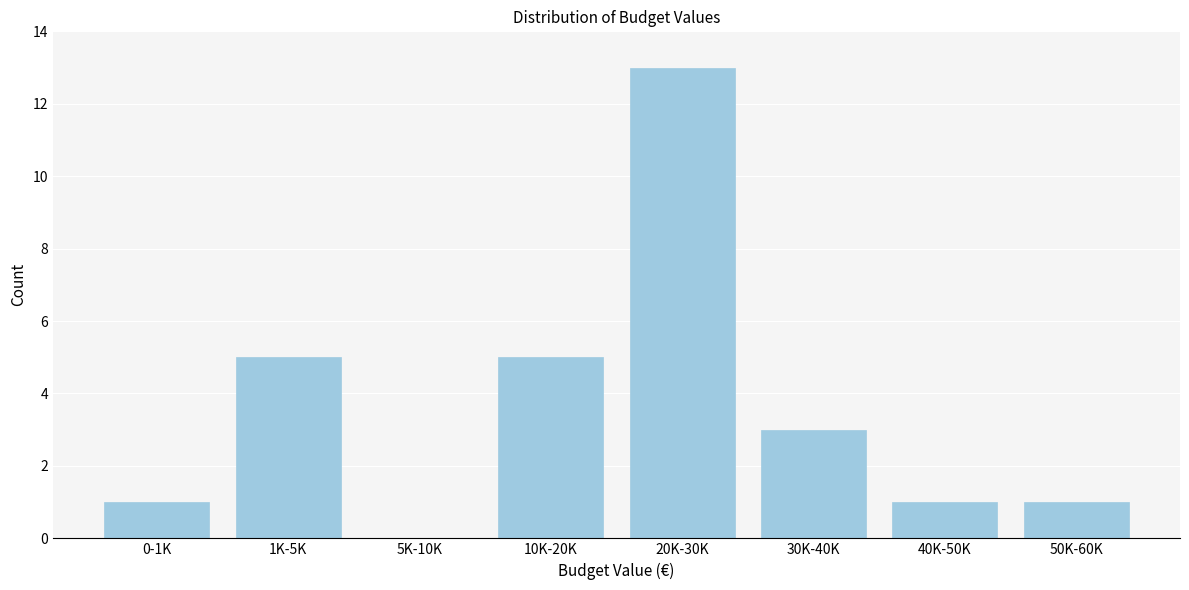

Reading left to right, what are all the values shown in this chart?

0-1K=1	1K-5K=5	5K-10K=0	10K-20K=5	20K-30K=13	30K-40K=3	40K-50K=1	50K-60K=1